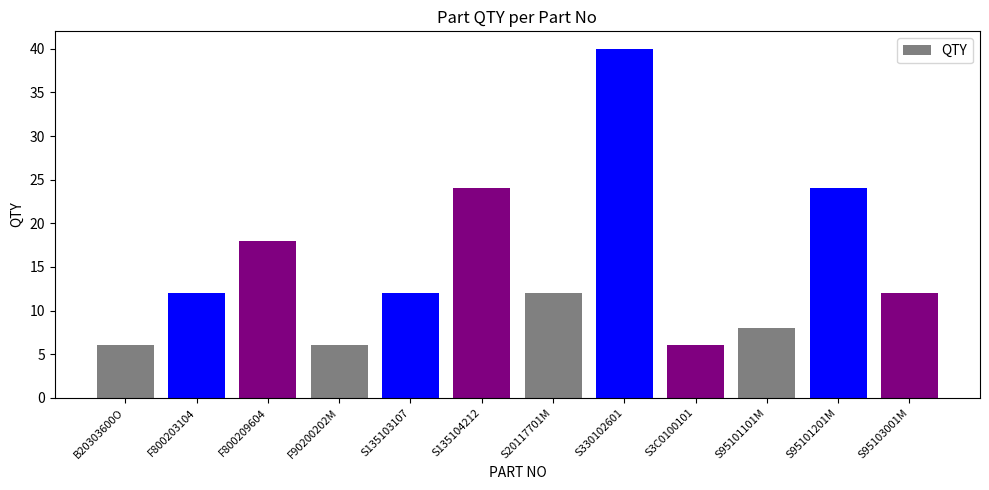

What is the difference between the maximum and second lowest values?

34